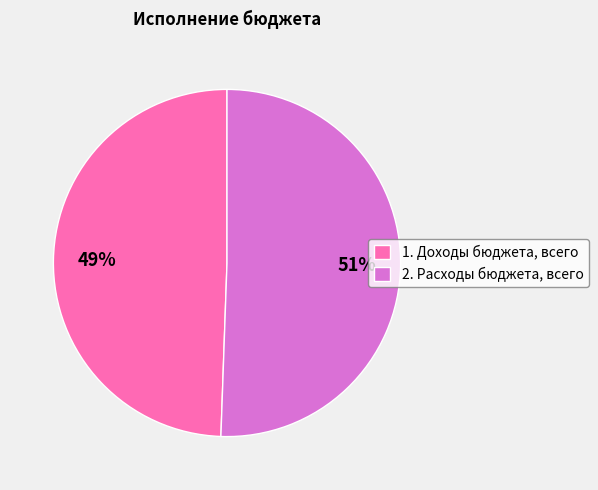

Is it true that 1. Доходы бюджета, всего is 62% of the pie?

False